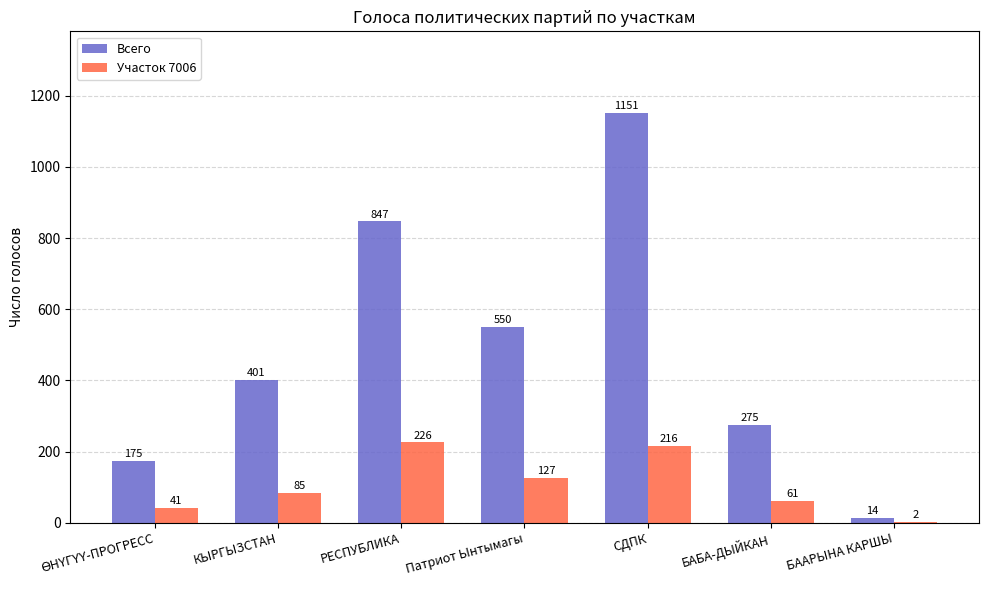

At which category is the sum across all series the highest?

СДПК